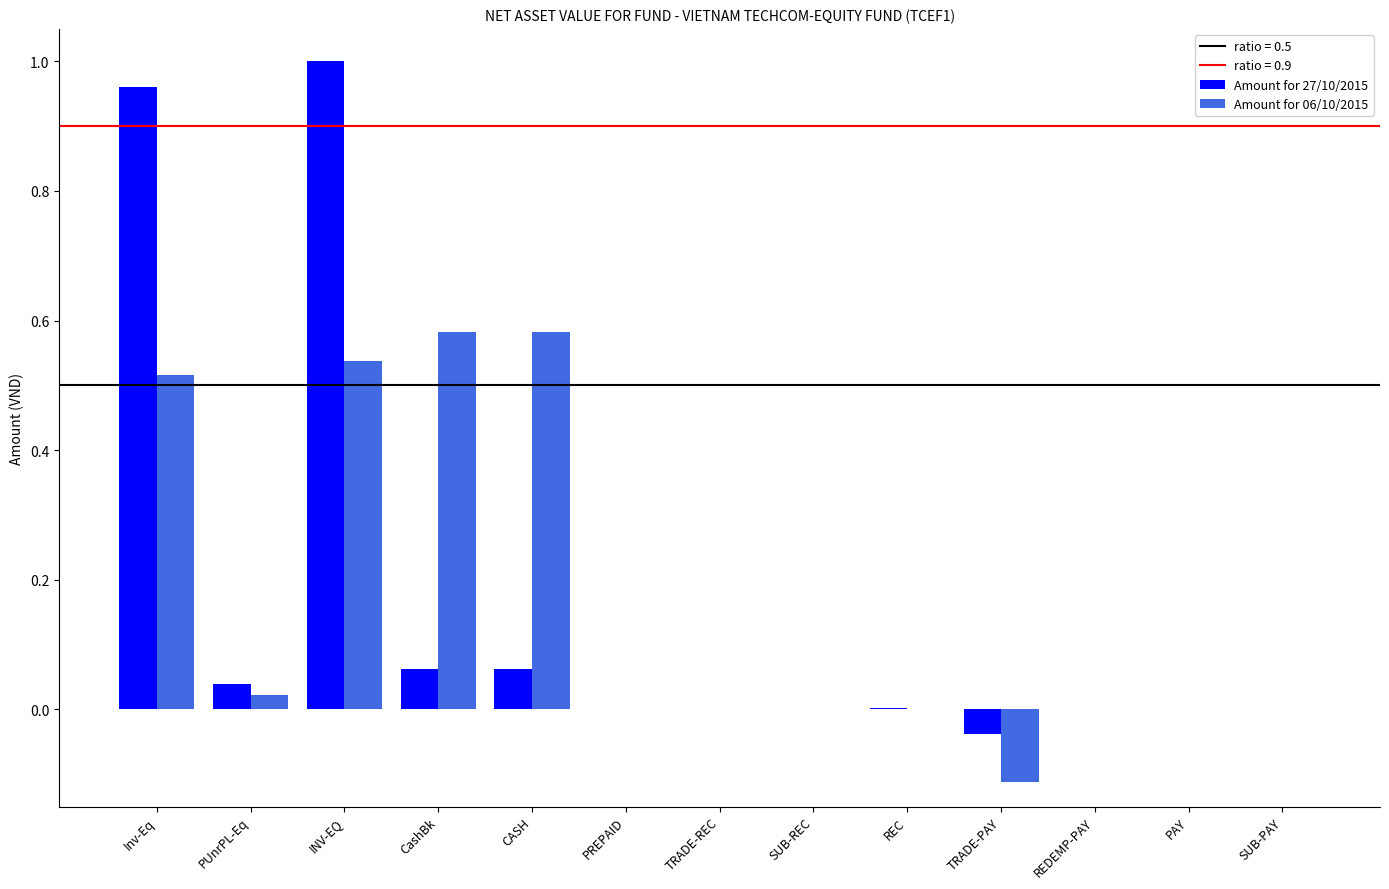

Are the bars horizontal?

No